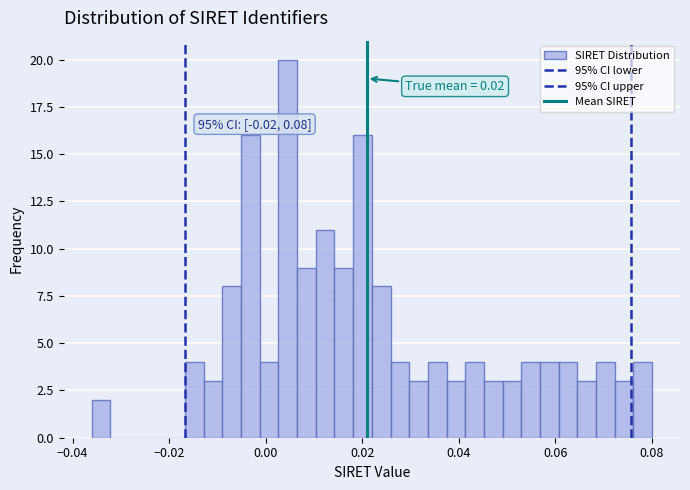

Read against the x-axis, roughly where is the centre of the tallest bar?

0.004